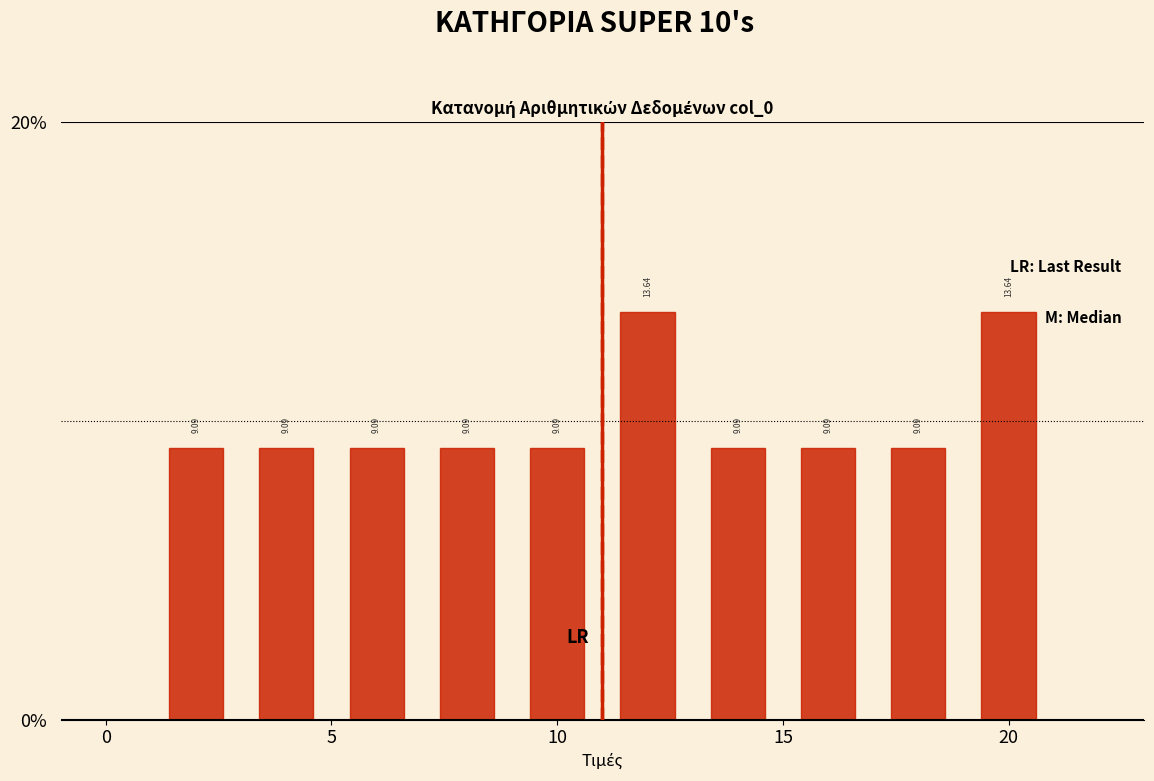

How tall is the bar that spans 5 to 7 on the x-axis?

9.09